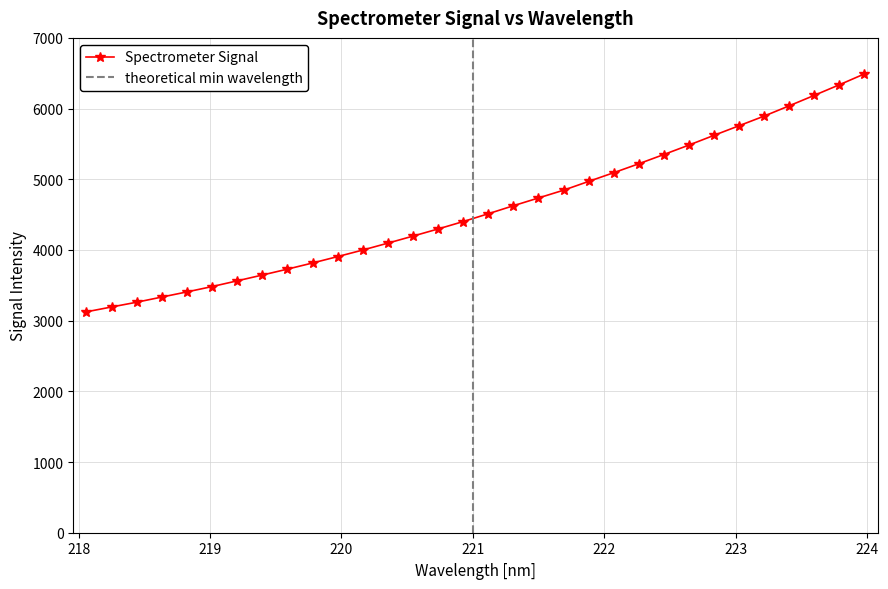

What is the value of the Spectrometer Signal point at the 11th from the left?

3906.1